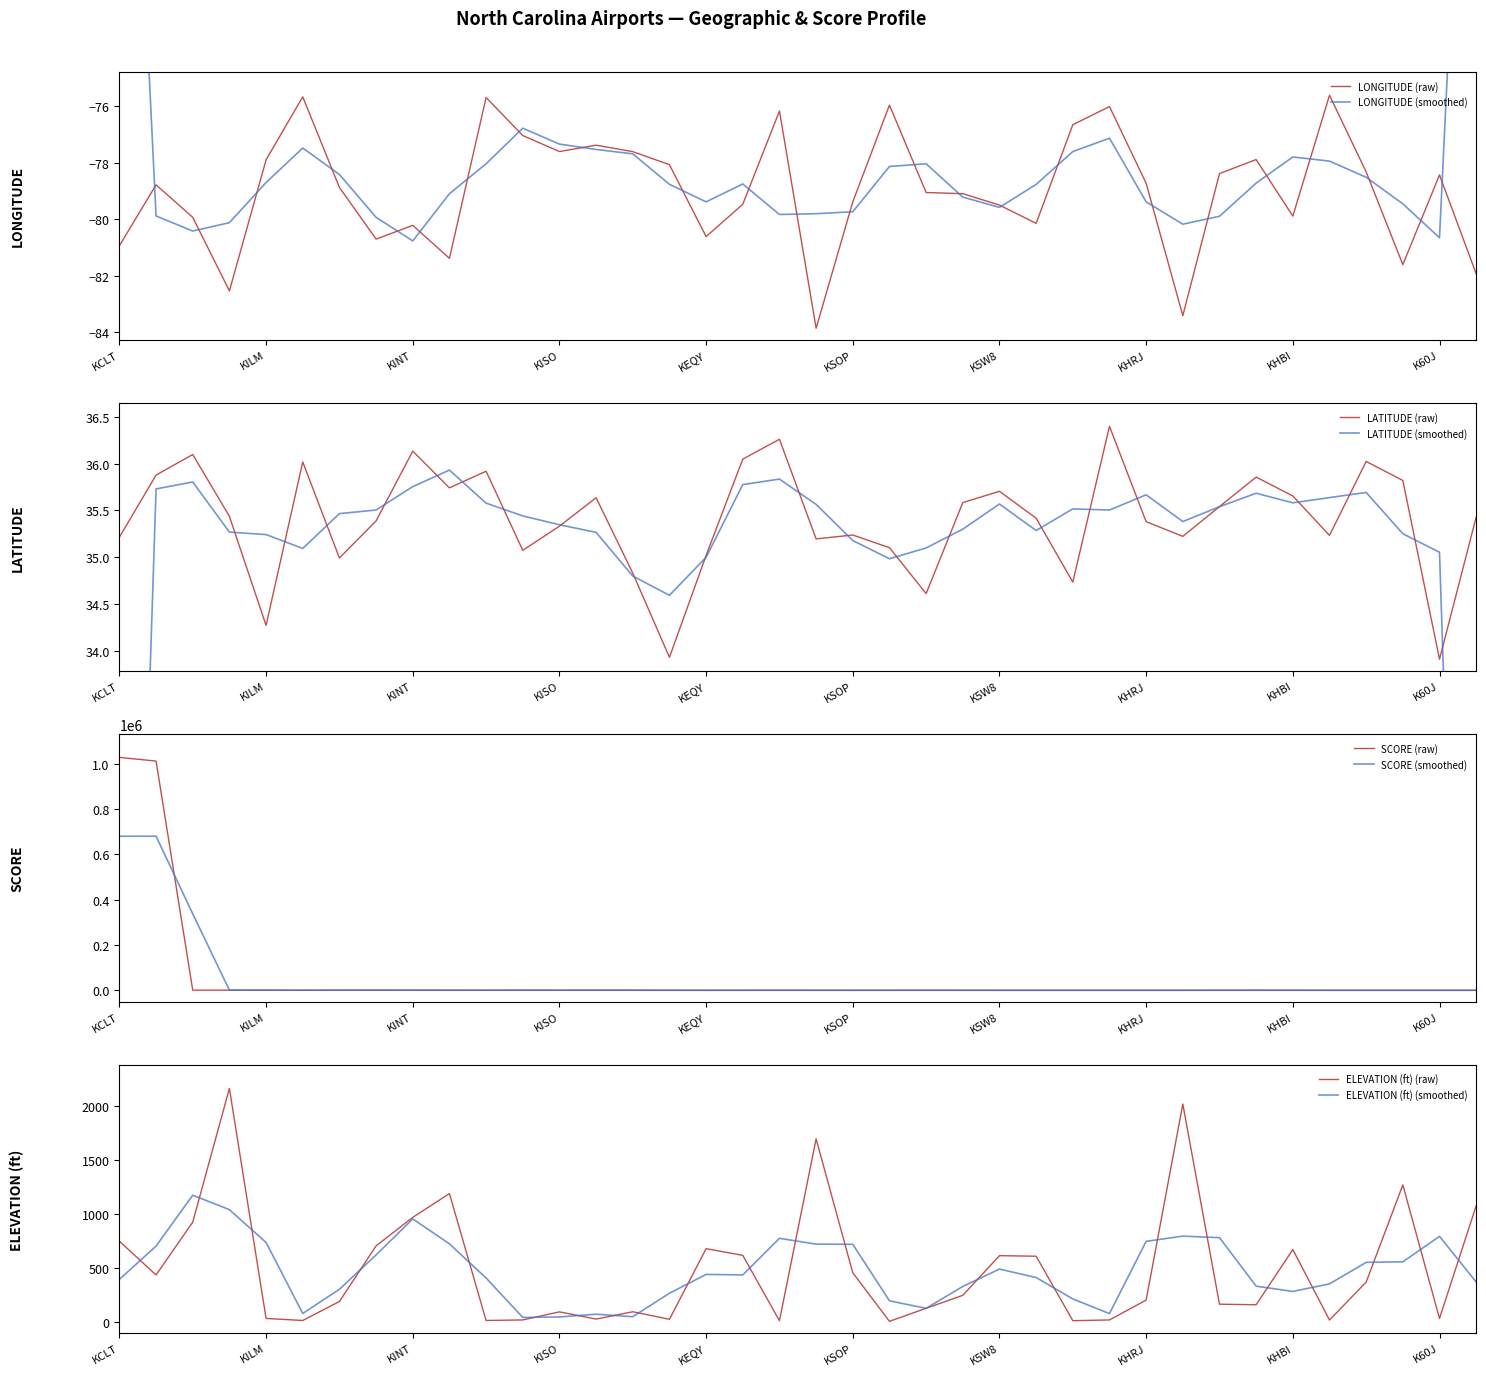

True or false: longitude_deg and score cross at least once.

False